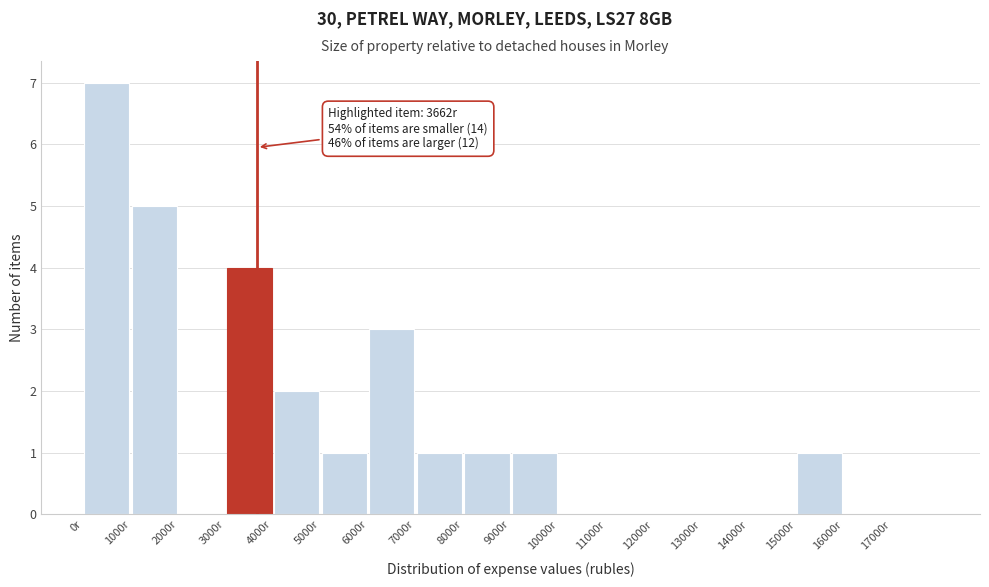

Over which range of the x-axis is the bar tallest?

0 to 1000